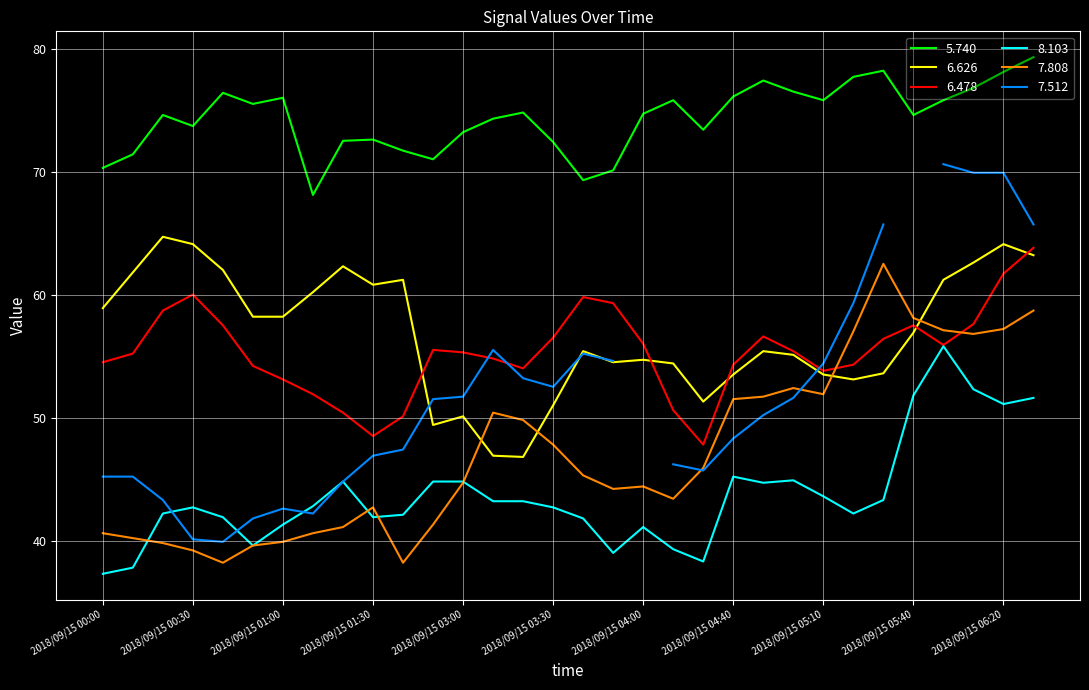

What is the maximum value for 6.478?

63.8